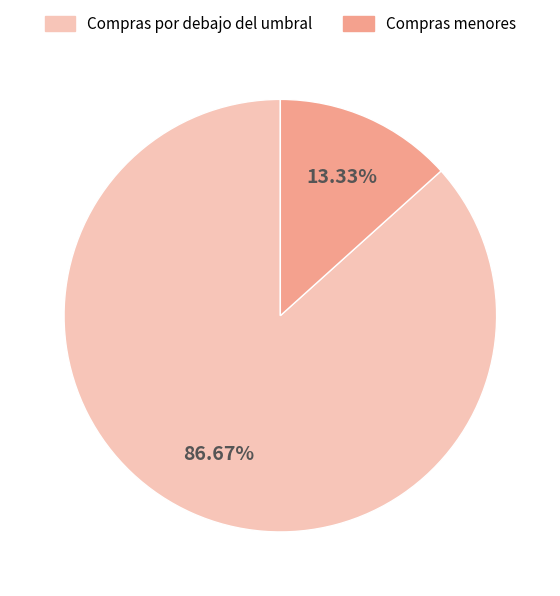

Which category has the smallest portion of the pie?

Compras menores